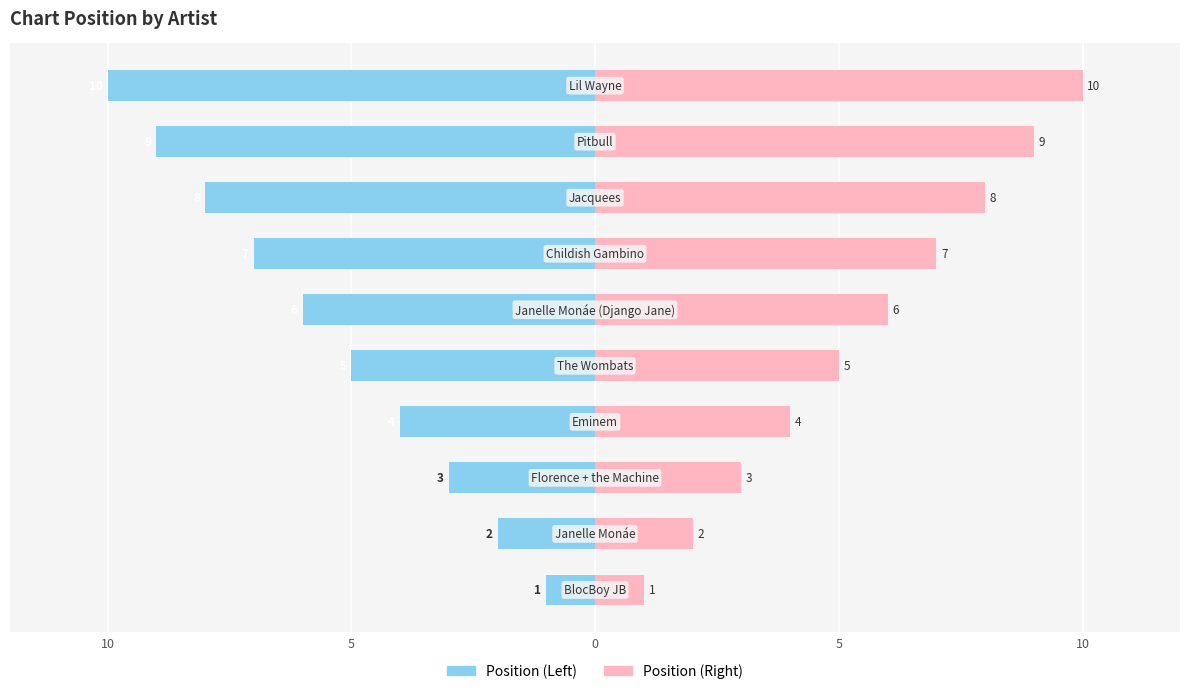

Is it true that Position (Right) equals 1 at 10?

True